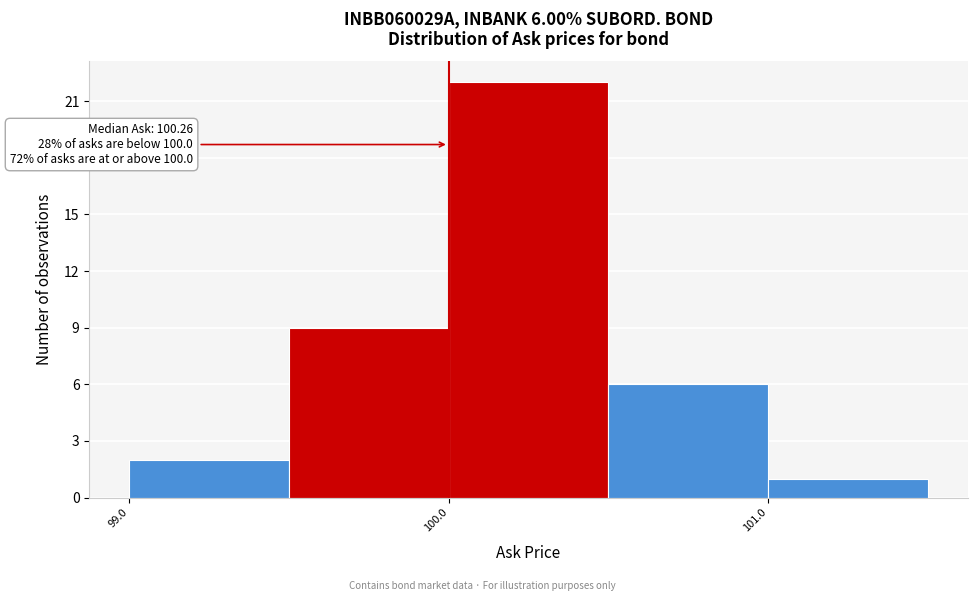

Over which range of the x-axis is the bar tallest?

100.0 to 100.5